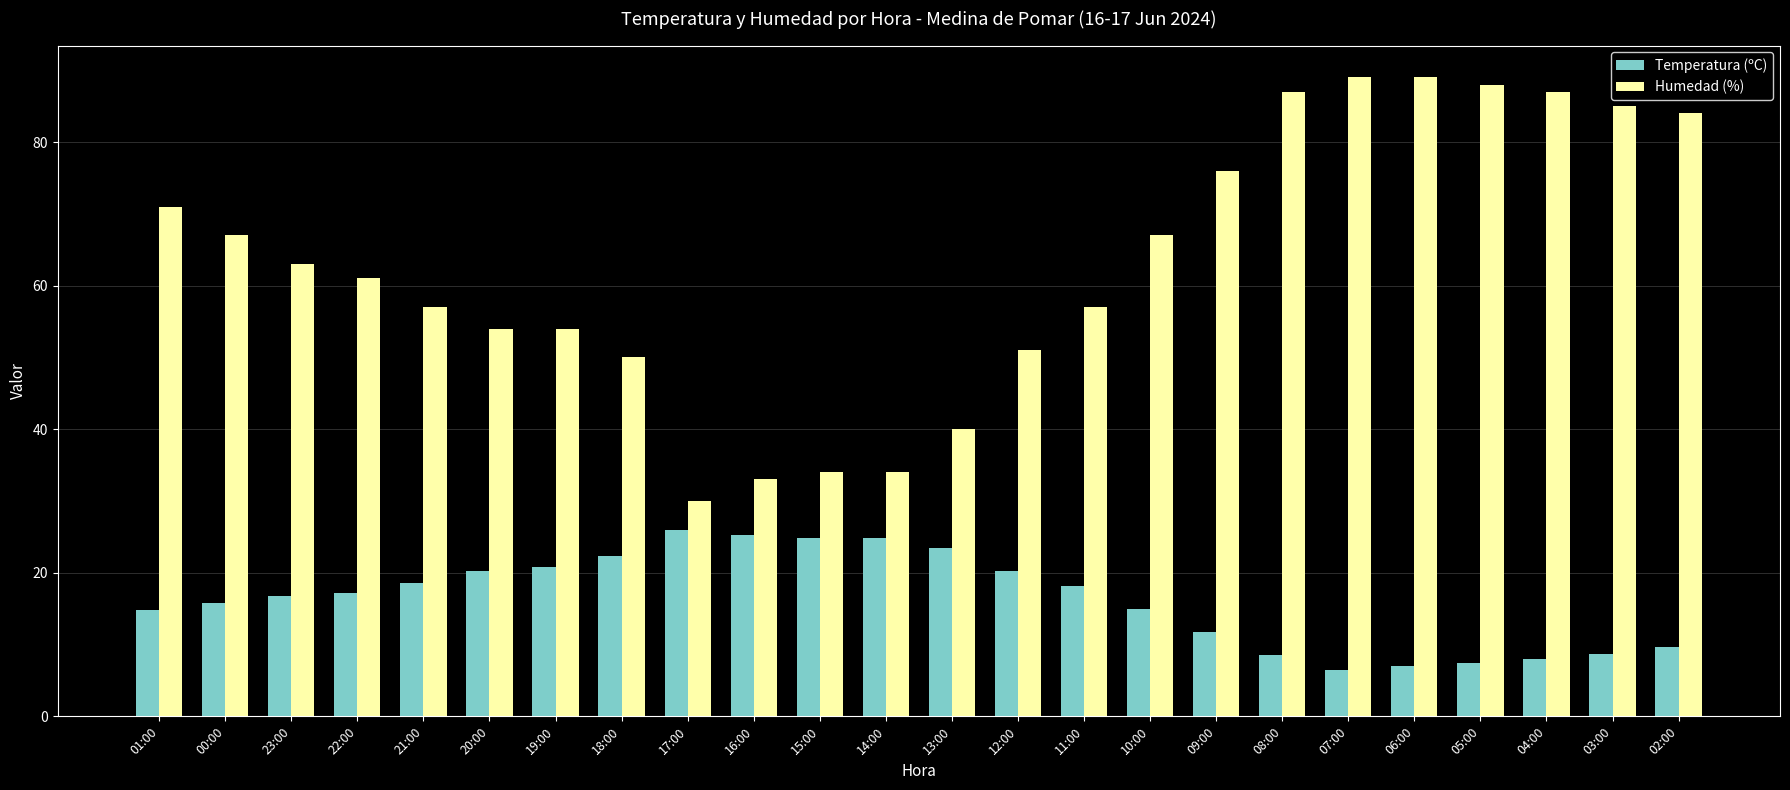

Is the value of Humedad (%) at 07:00 greater than the value of Temperatura (ºC) at 03:00?

Yes